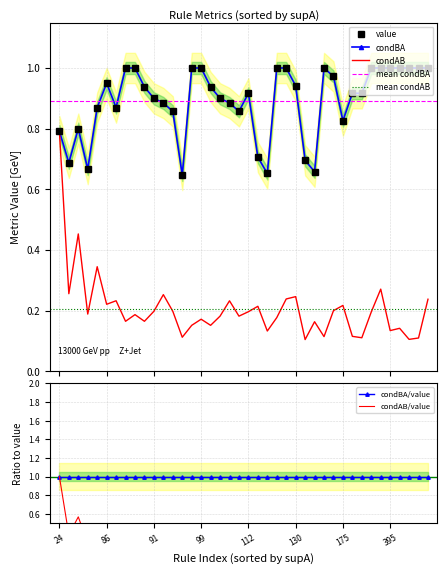

Is the value of value at 39 greater than the value of condBA at 37?

No